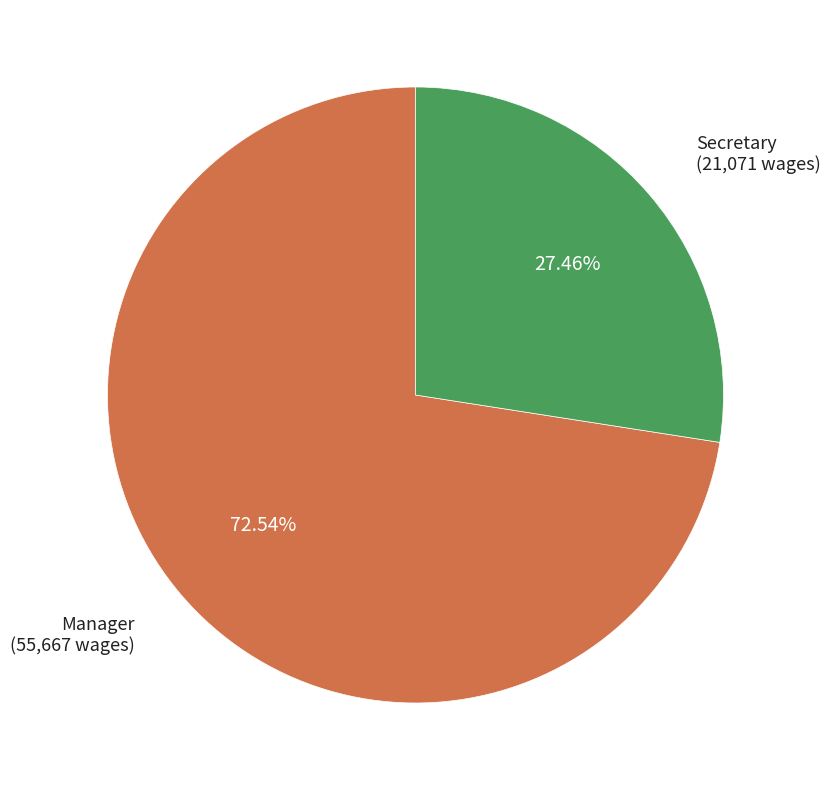

Is the sum of Manager and Secretary greater than half?

Yes